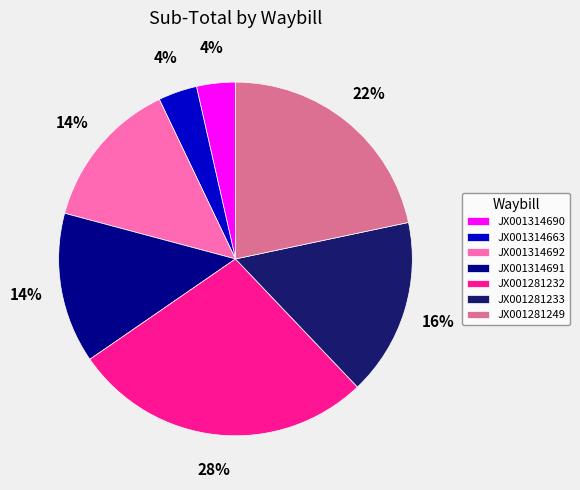

Does JX001281233 represent more than half of the total?

No